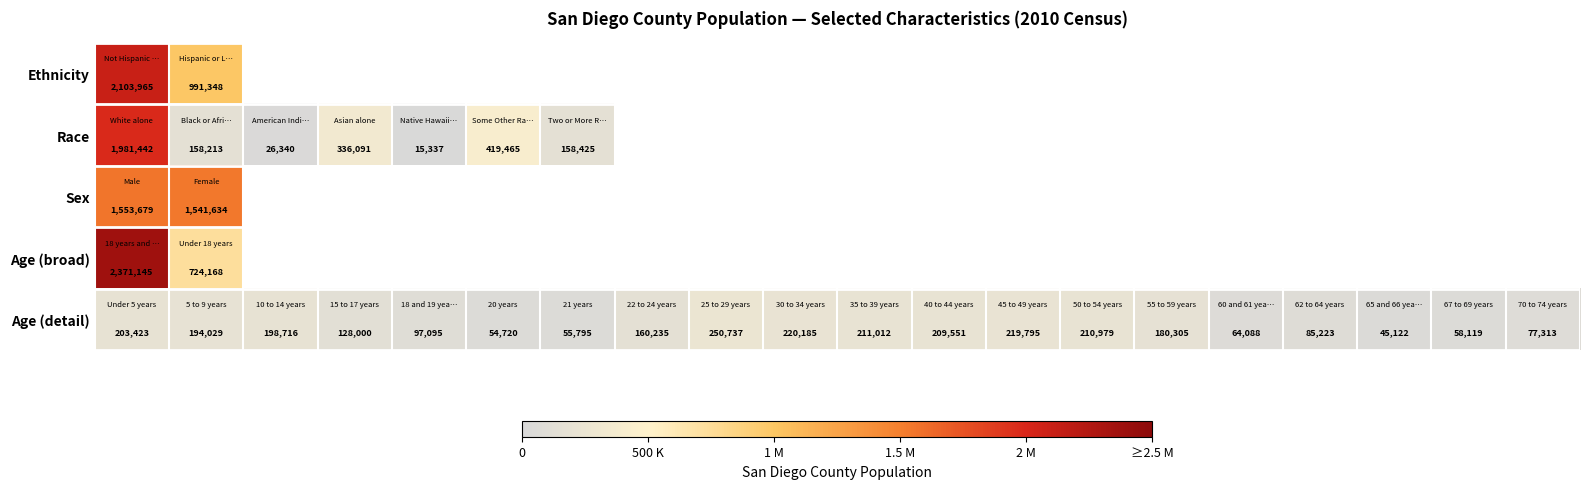

What is the difference between the maximum and minimum values in the Age (detail) series?

205615